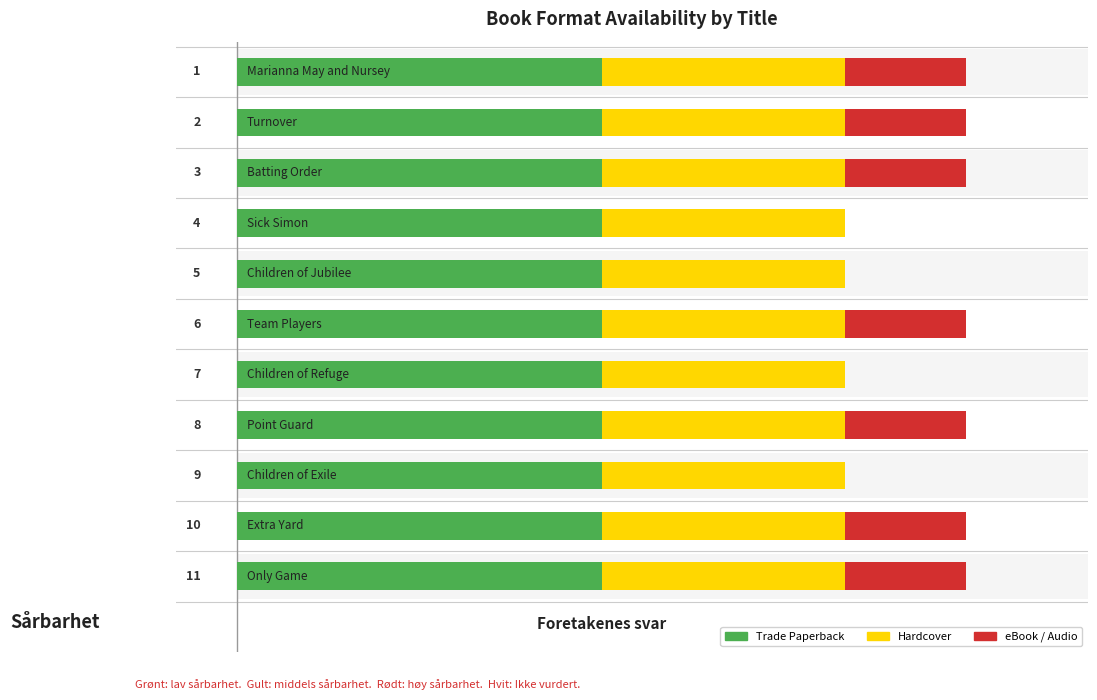

What is the average value of the eBook series?

0.6